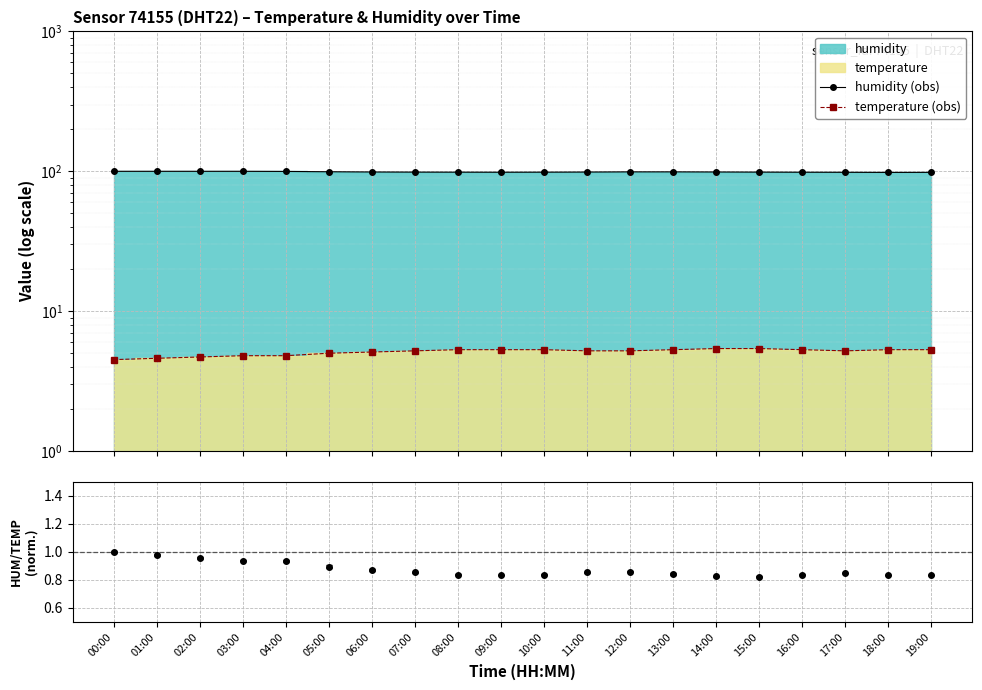

At which category does temperature (obs) reach its first local valley?

17:00